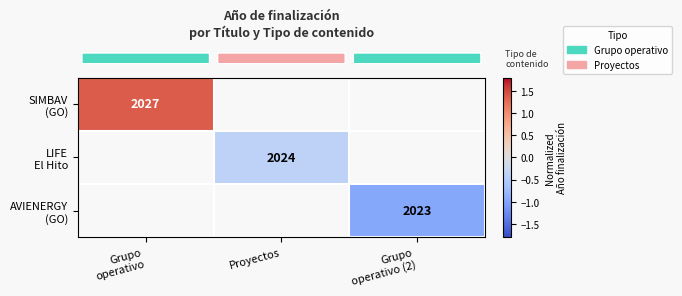

Count the number of data series in this chart.

3